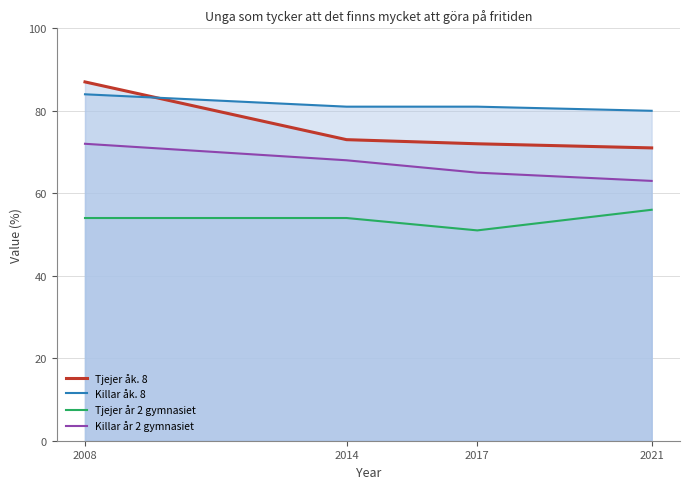

Reading left to right, list all the values displayed in this chart.

Tjejer åk. 8: 87	73	72	71
Killar åk. 8: 84	81	81	80
Tjejer år 2 gymnasiet: 54	54	51	56
Killar år 2 gymnasiet: 72	68	65	63